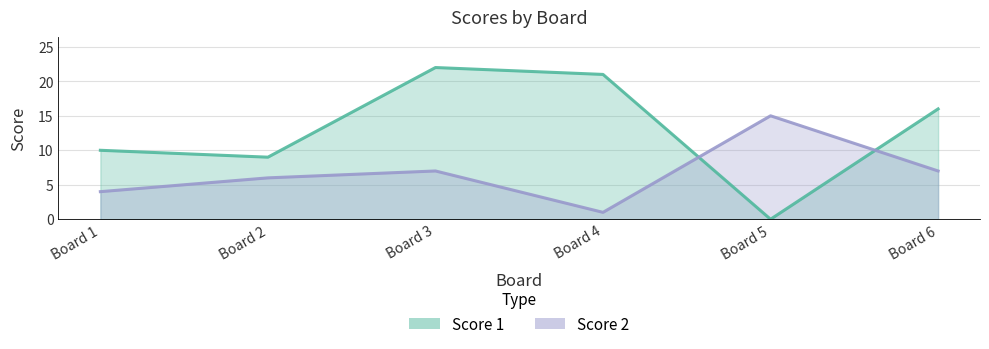

At which label is Score 2 closest to 8?

Board 3